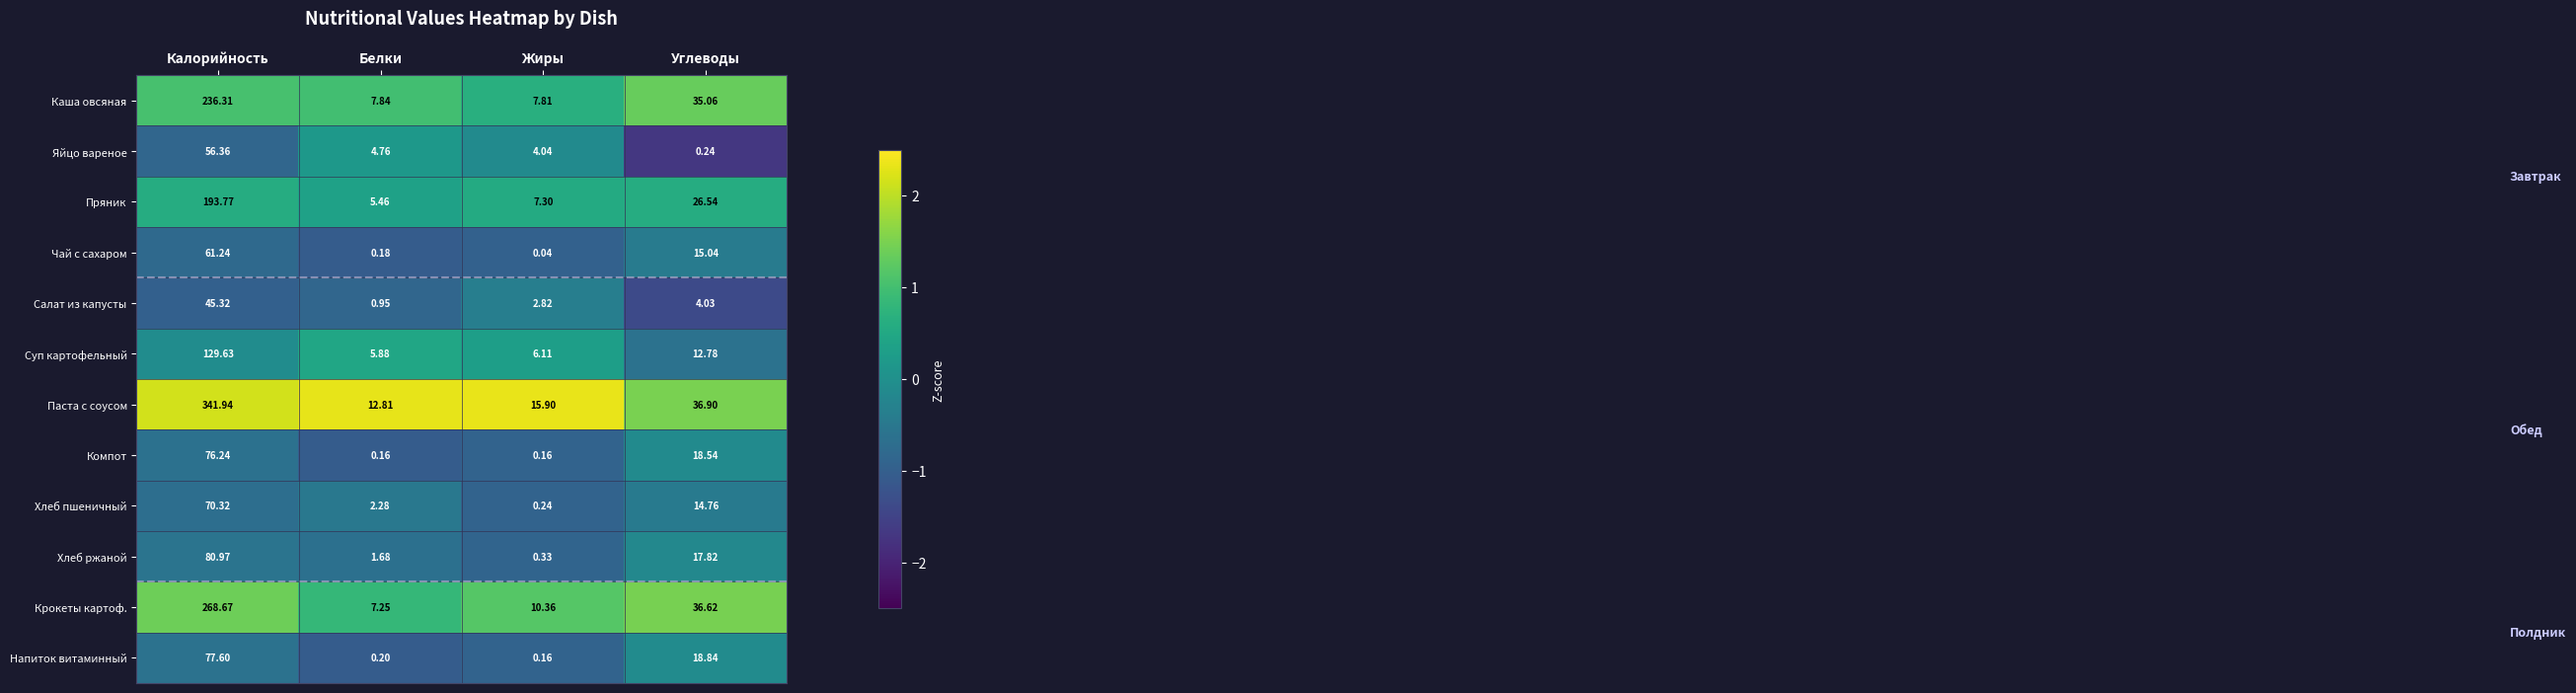

Where does the Салат из капусты series first go above 4?

Калорийность